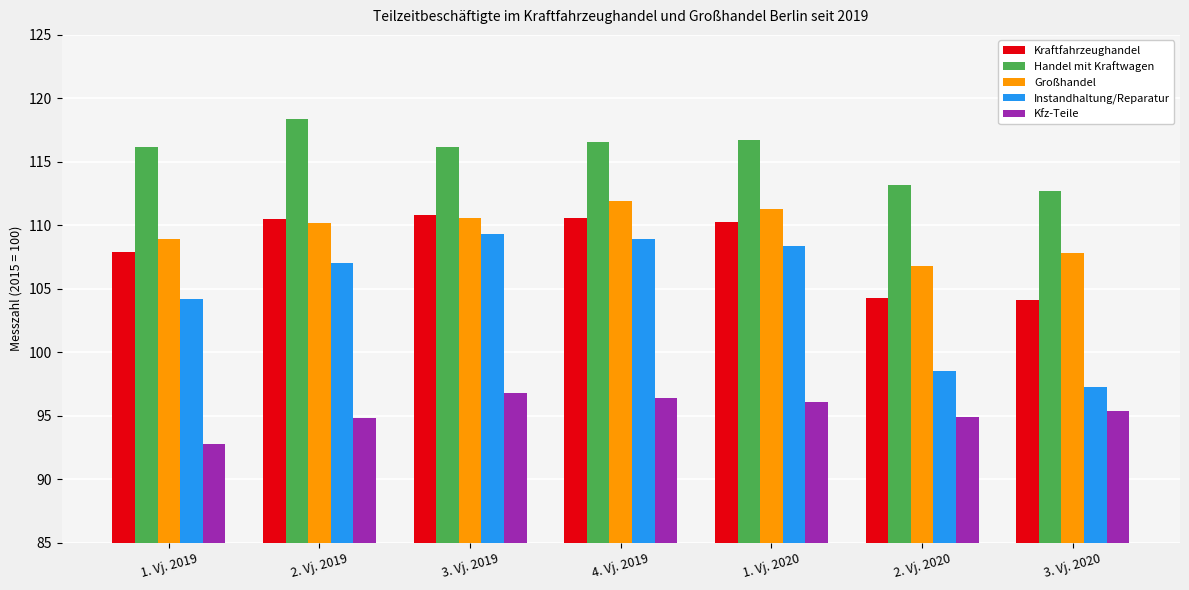

What is the total value across all series at 2. Vj. 2020?

517.7